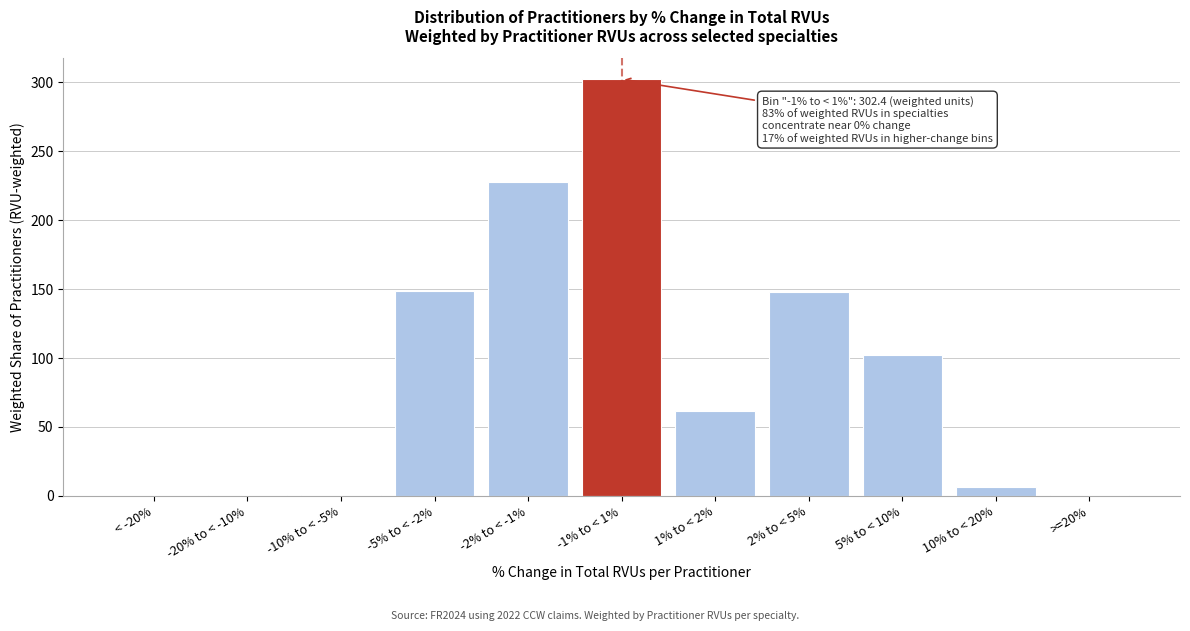

What is the maximum value shown in the chart?

302.4